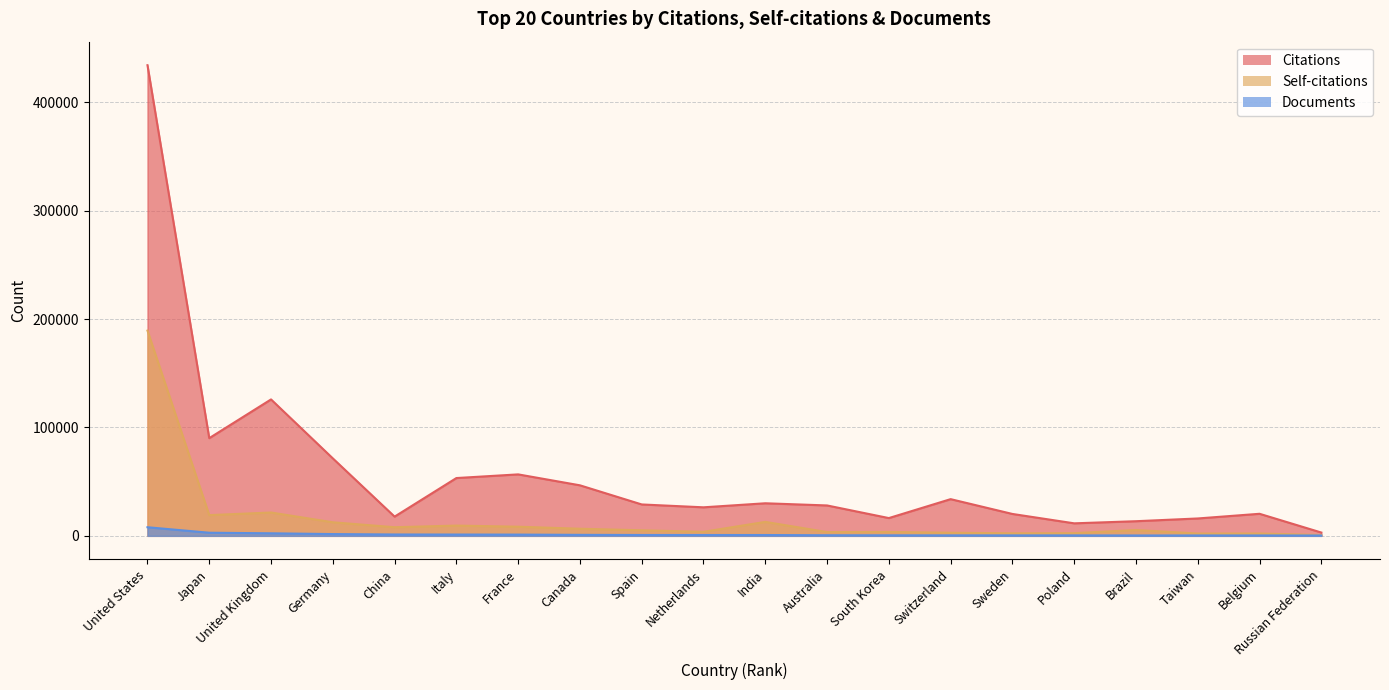

The value of Citations at Sweden is 6266. True or false?

False